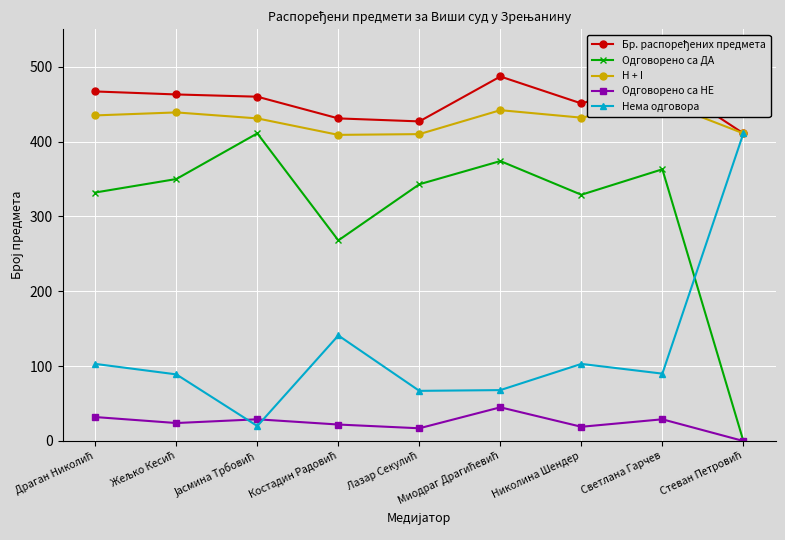

True or false: Нема одговора and Бр. распоређених предмета intersect in this chart.

False